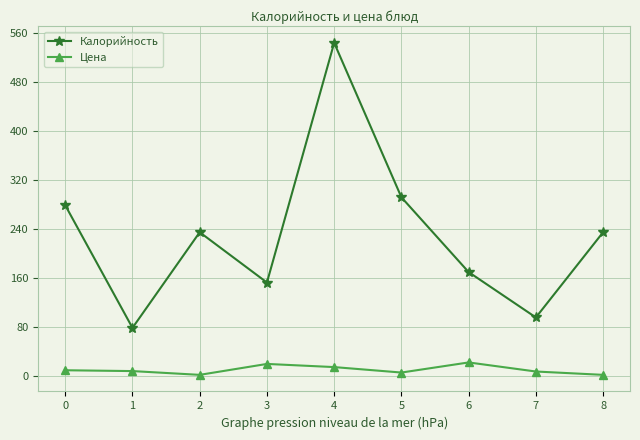

What is the sum of all Цена values?

94.6